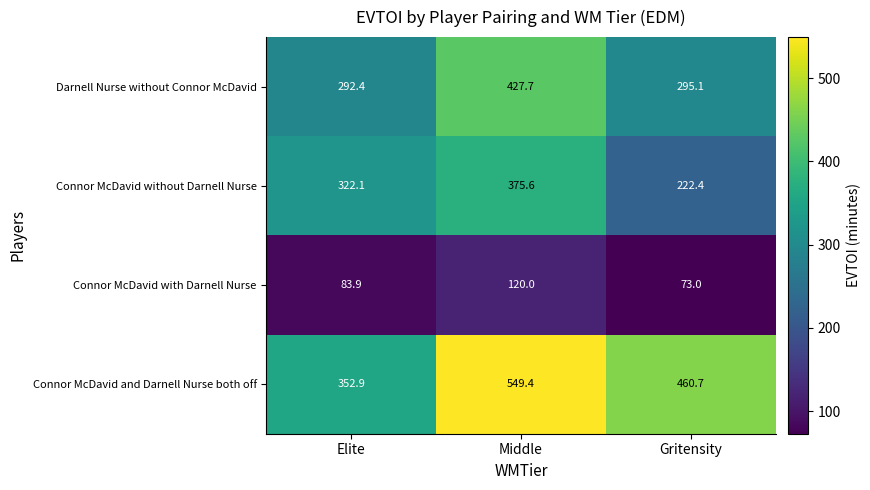

Reading left to right, extract all data points from this chart.

Darnell Nurse without Connor McDavid: 292.4	427.7	295.1
Connor McDavid without Darnell Nurse: 322.1	375.6	222.4
Connor McDavid with Darnell Nurse: 83.9	120.0	73.0
Connor McDavid and Darnell Nurse both off: 352.9	549.4	460.7